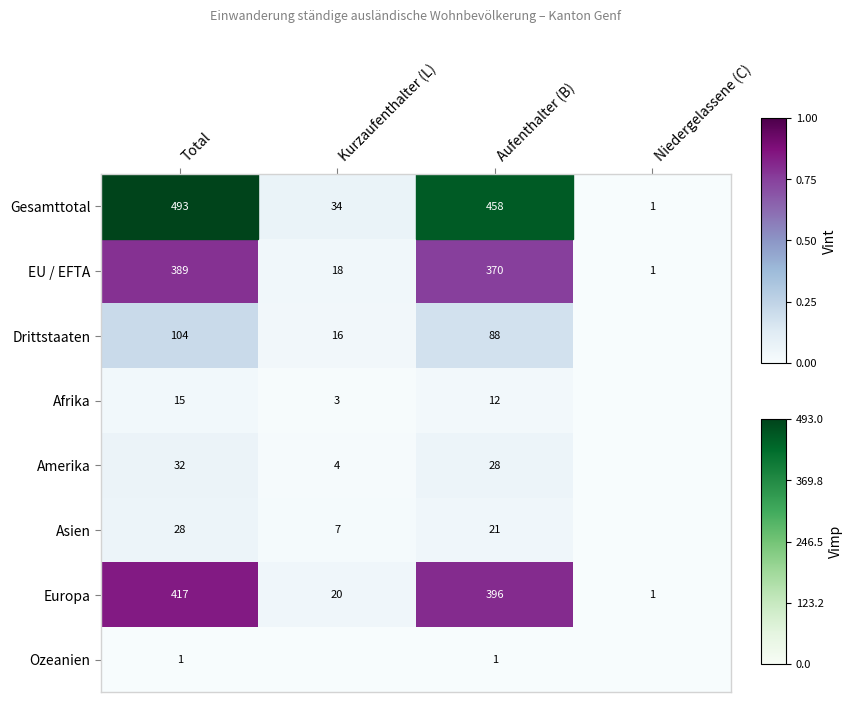

What is the sum of the Drittstaaten values at Total and Kurzaufenthalter (L)?

120